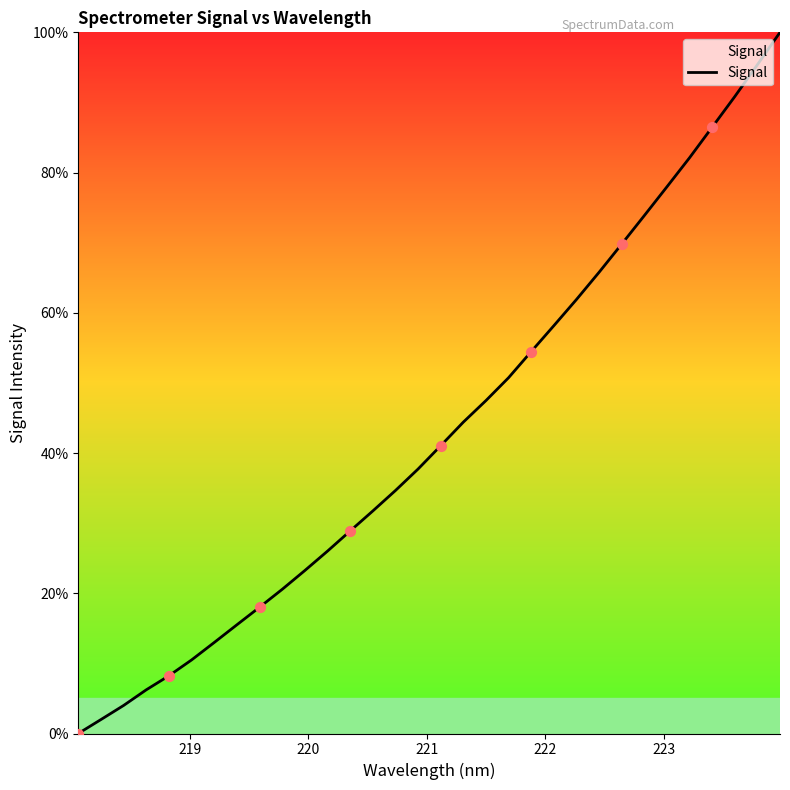

What is the difference between the maximum and minimum values?

100.0